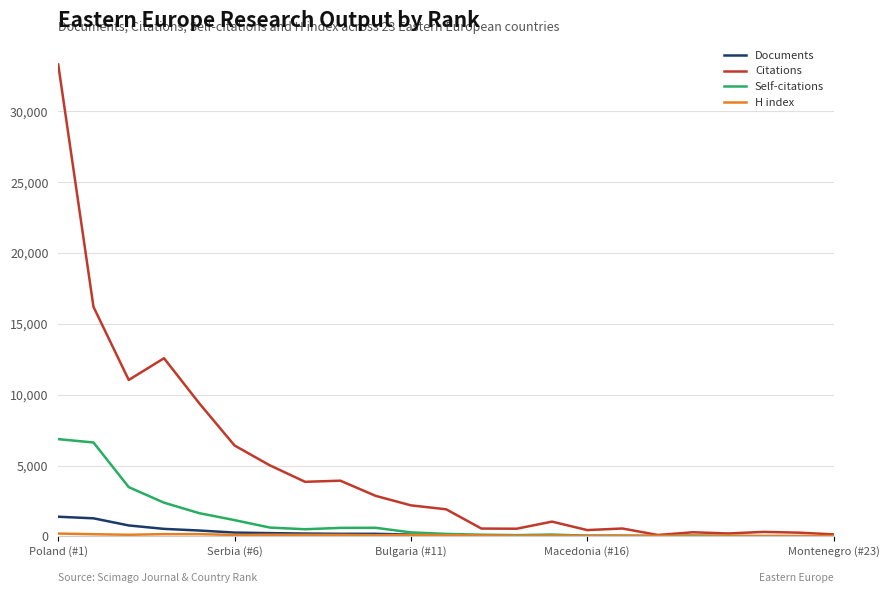

Does the chart have visible grid lines?

Yes